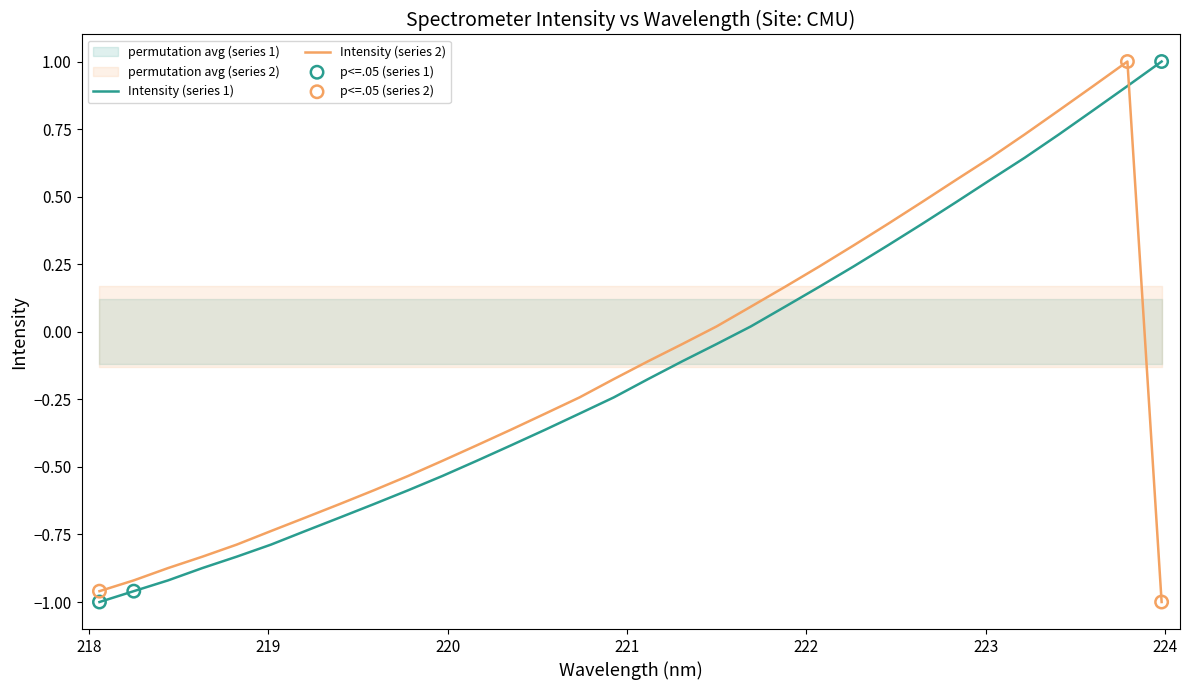

After their last crossing, which series has the higher values: Intensity (series 1) or Intensity (series 2)?

Intensity (series 1)